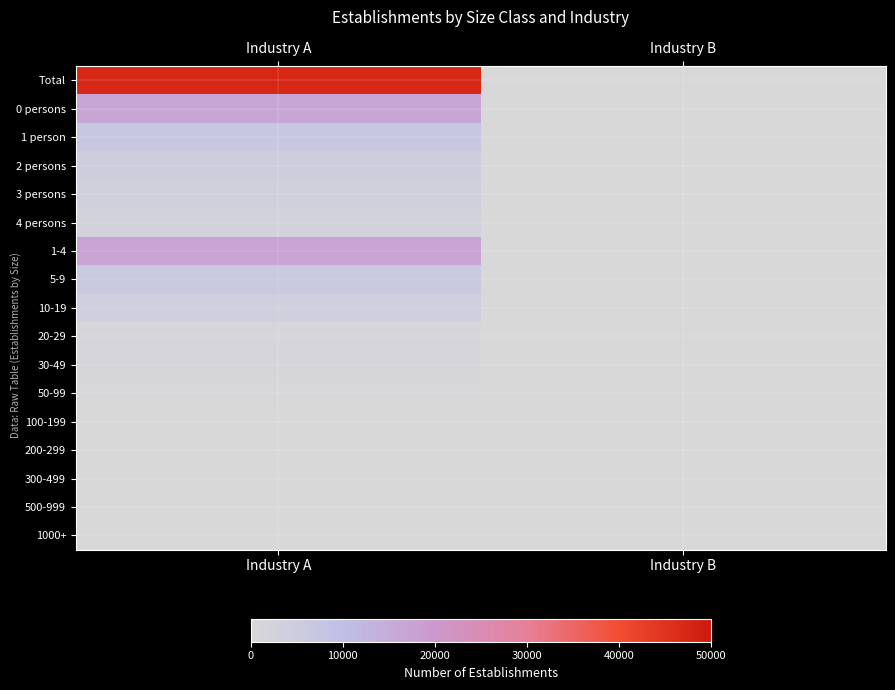

Reading left to right, list all the values displayed in this chart.

Total: Industry A=47247	Industry B=255
0 persons: Industry A=16518	Industry B=22
1 person: Industry A=6835	Industry B=34
2 persons: Industry A=4437	Industry B=28
3 persons: Industry A=3454	Industry B=16
4 persons: Industry A=2595	Industry B=24
1-4: Industry A=17321	Industry B=102
5-9: Industry A=6216	Industry B=58
10-19: Industry A=3877	Industry B=43
20-29: Industry A=1375	Industry B=12
30-49: Industry A=1014	Industry B=9
50-99: Industry A=627	Industry B=7
100-199: Industry A=214	Industry B=2
200-299: Industry A=43	Industry B=0
300-499: Industry A=21	Industry B=0
500-999: Industry A=13	Industry B=0
1000+: Industry A=8	Industry B=0